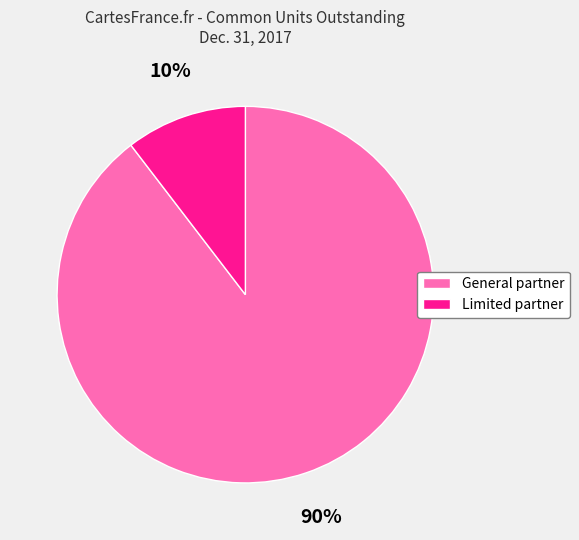

Between General partner and Limited partner, which is larger?

General partner